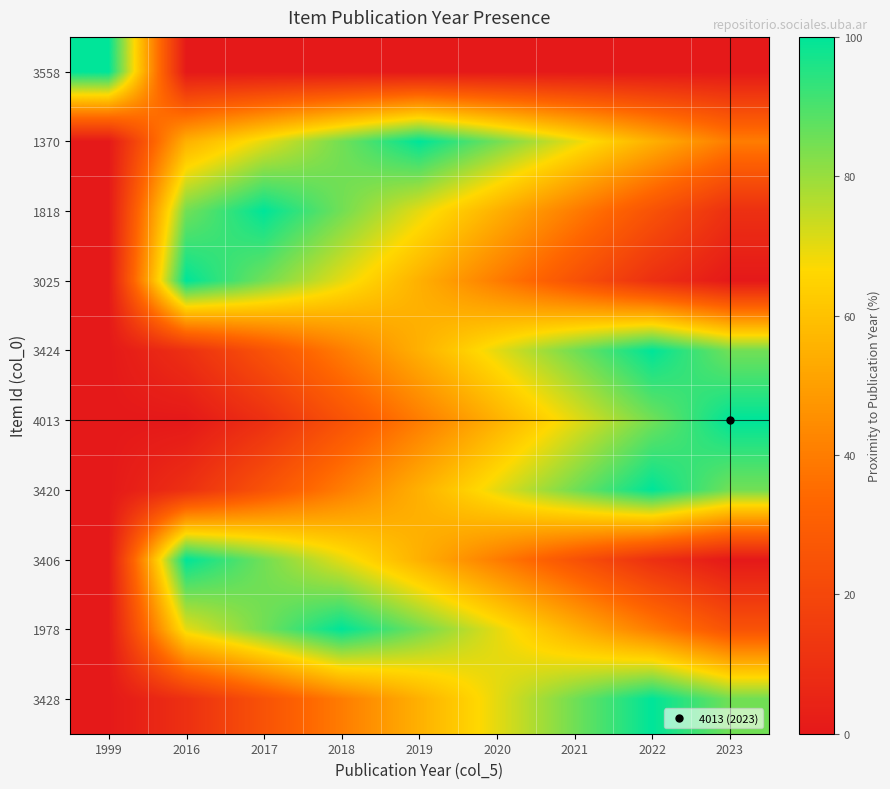

Between 1999 and 2016, which is larger?

1999